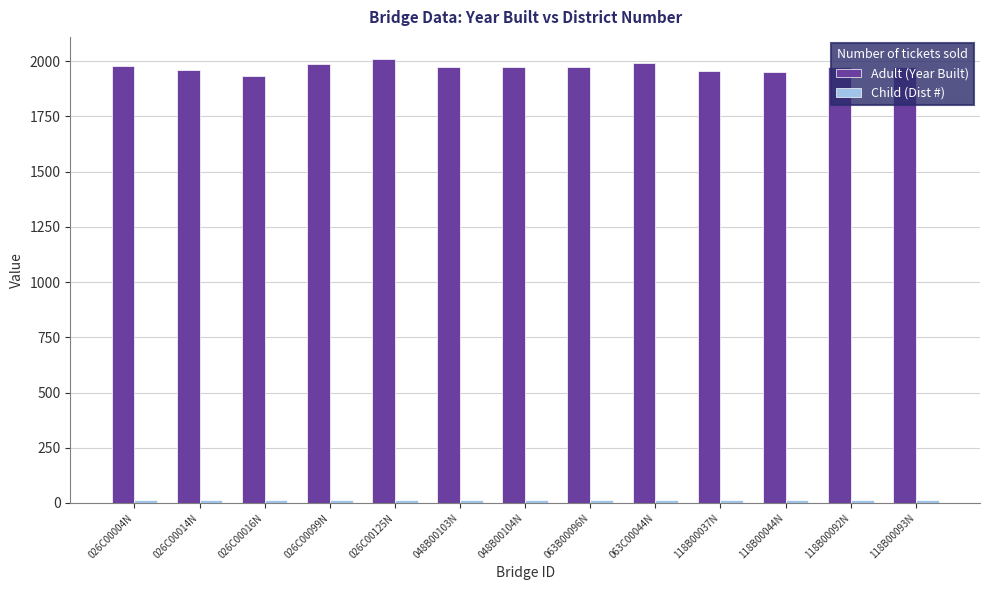

Which series has the largest total across all categories?

Adult (Year Built)